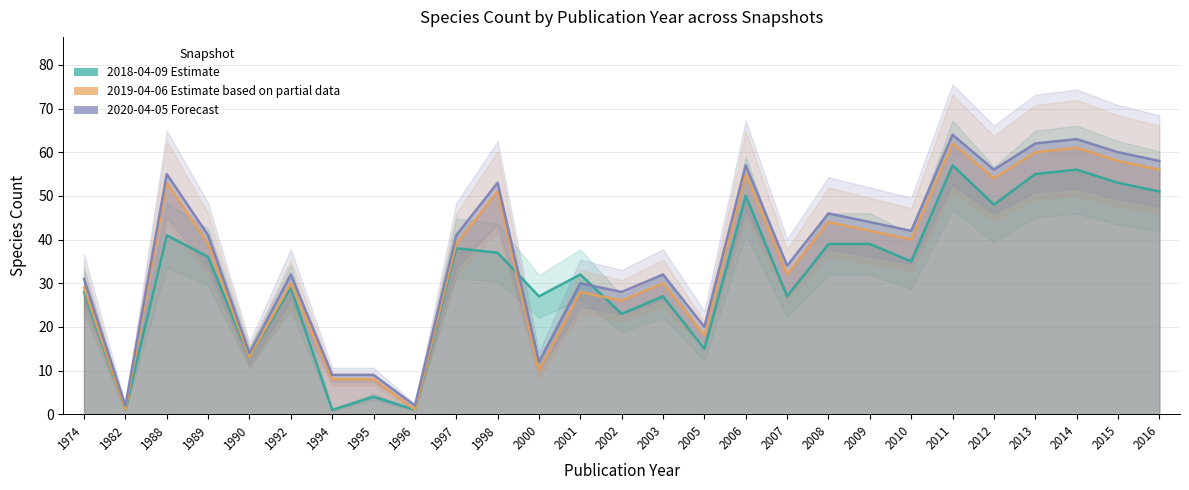

List the series in order of their overall mean, highest first.

2020-04-05, 2019-04-06, 2018-04-09